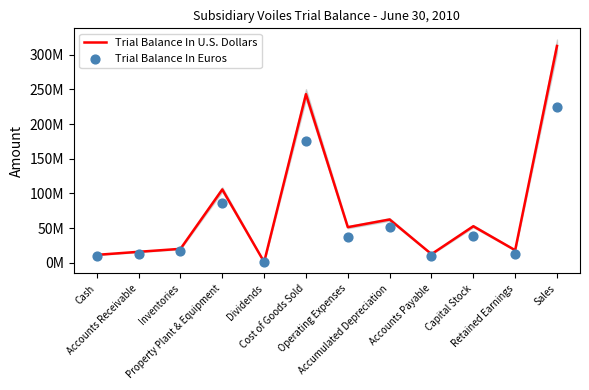

Is the value of Trial Balance In U.S. Dollars at Cash greater than the value of Trial Balance In Euros at Inventories?

No